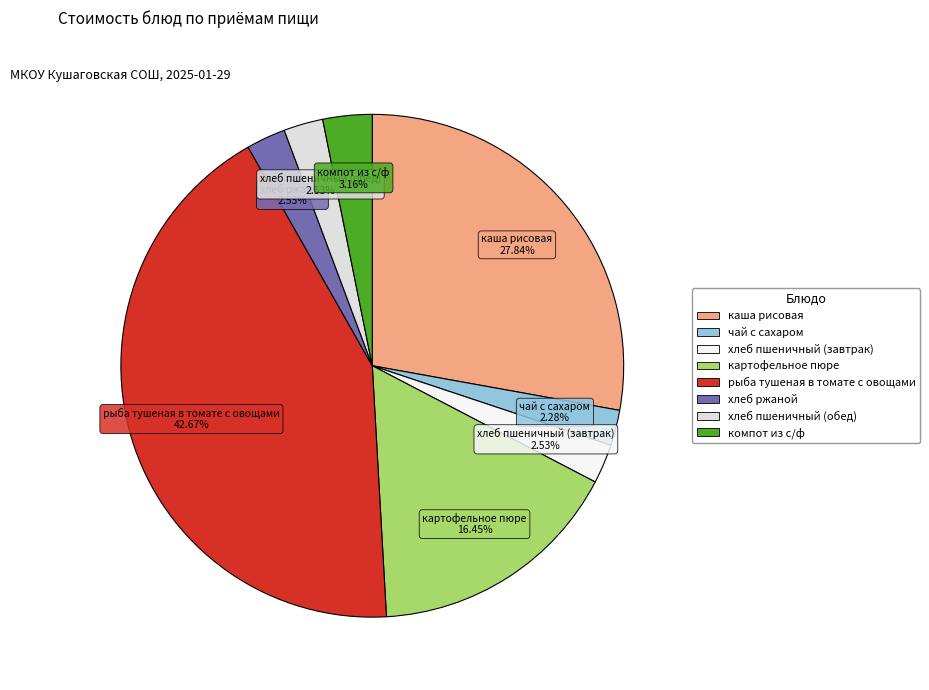

Combined, do компот из с/ф and чай с сахаром account for over 50%?

No